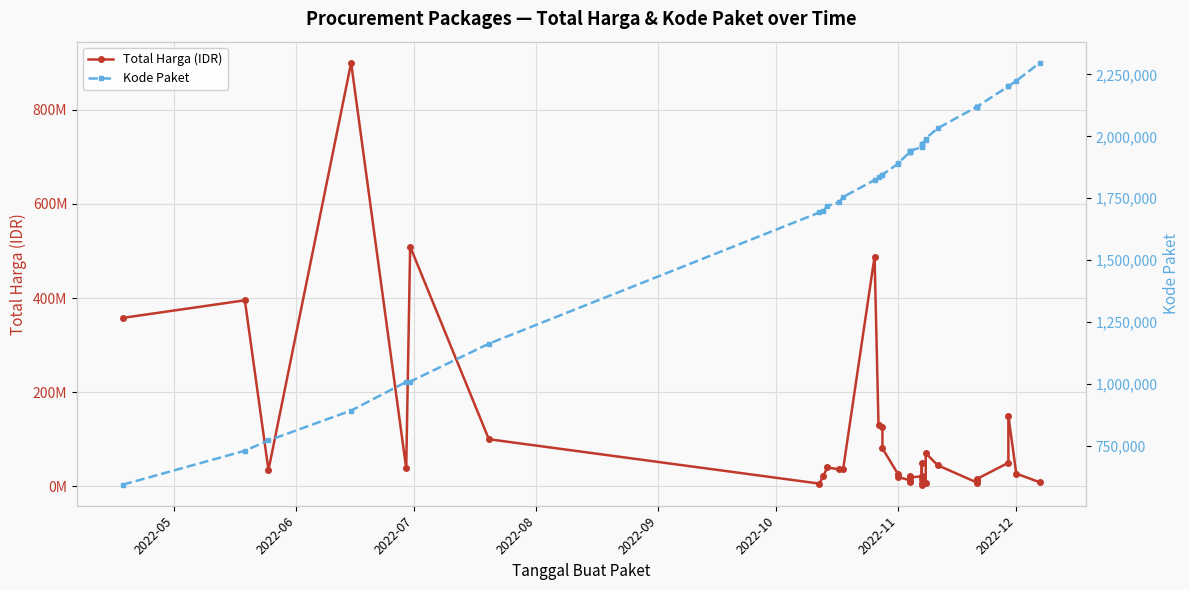

How many interior local valleys does the Total Harga (IDR) series have?

9